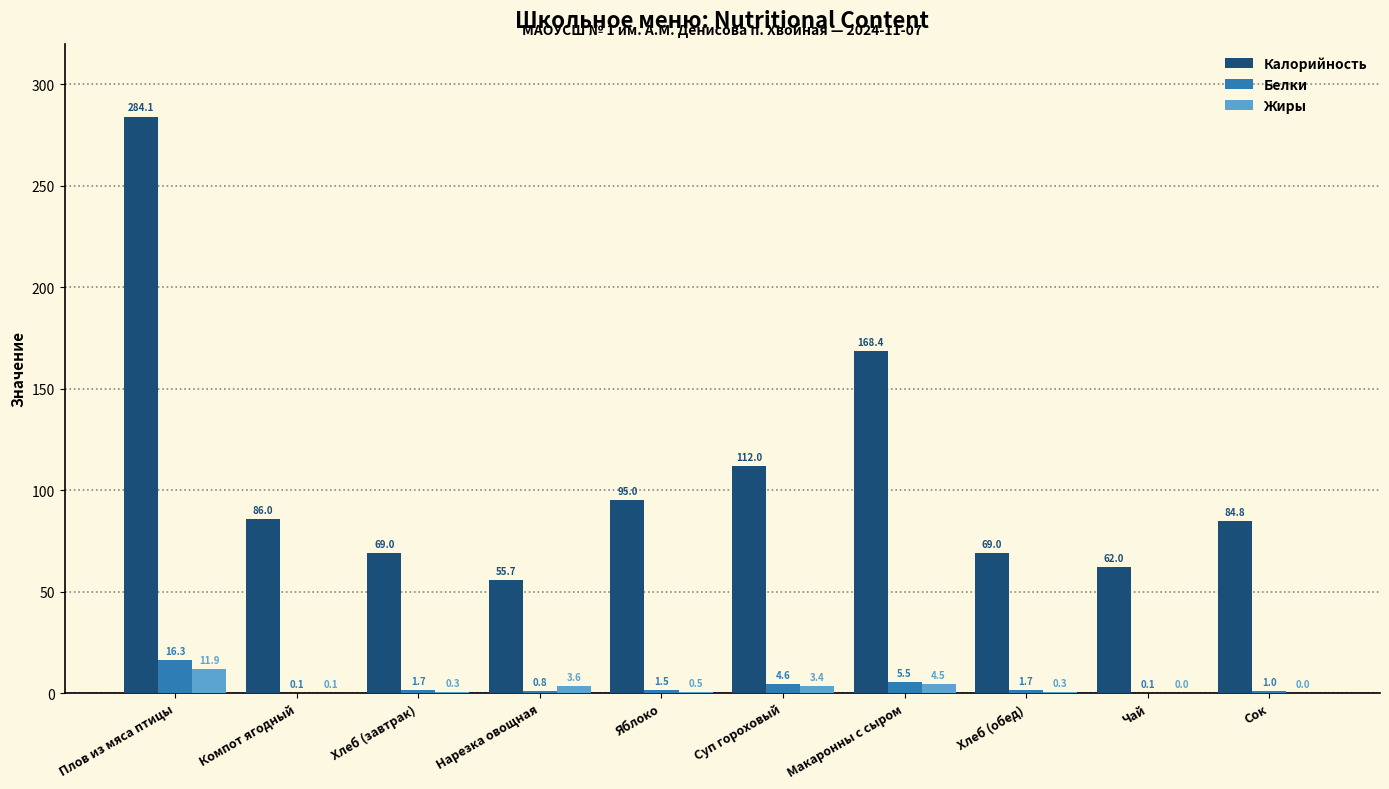

True or false: Калорийность has a value of 86.0 at Компот ягодный.

True